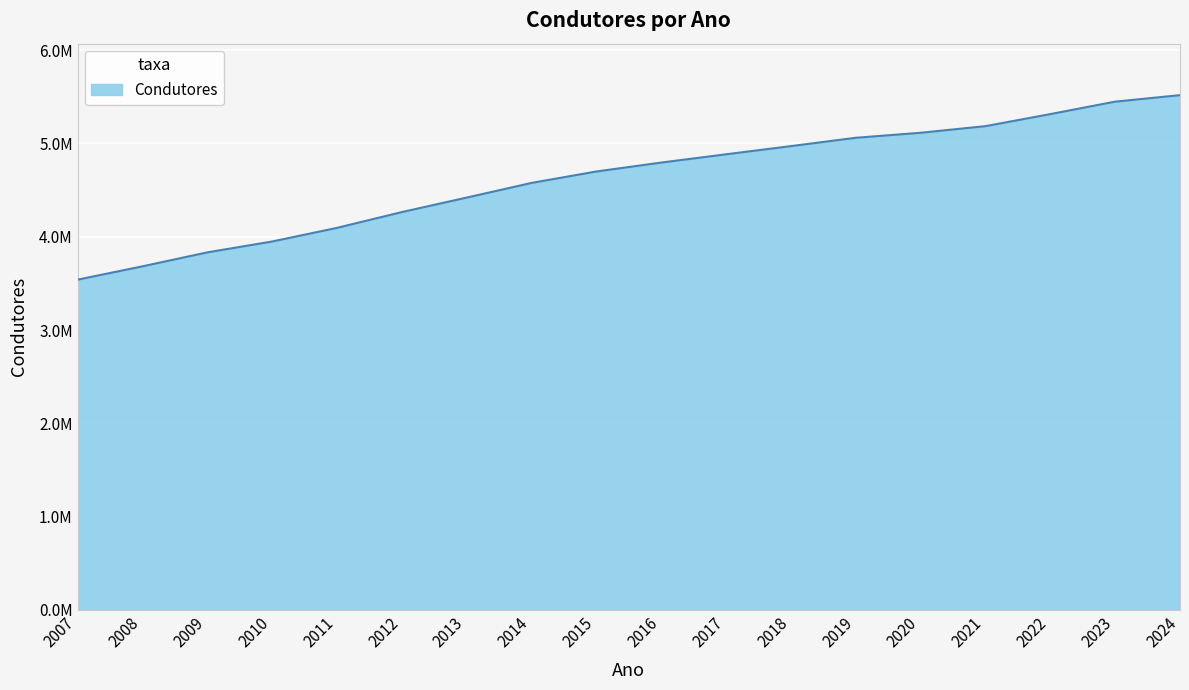

The value at 2022 is 5313853. True or false?

True